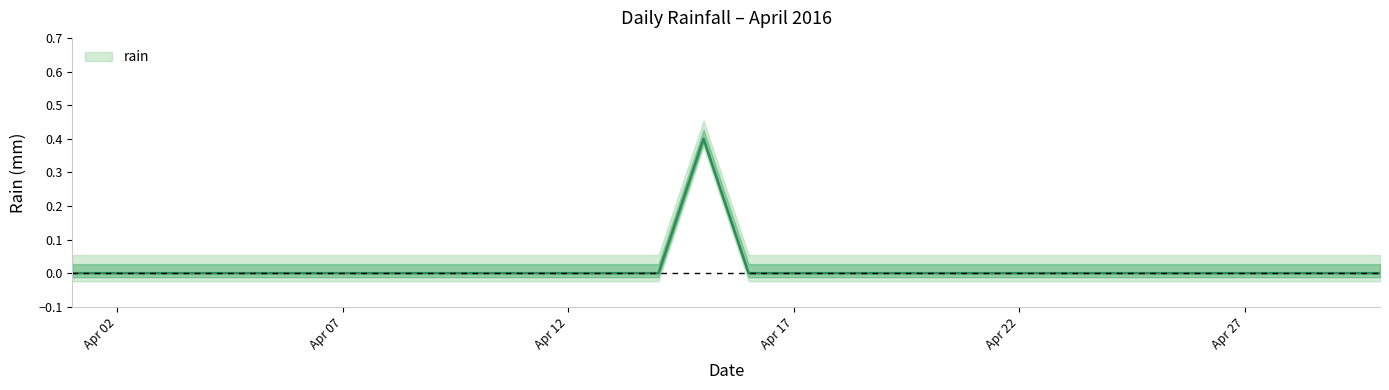

Is it true that the value at 2016-04-25 is 0.1?

False